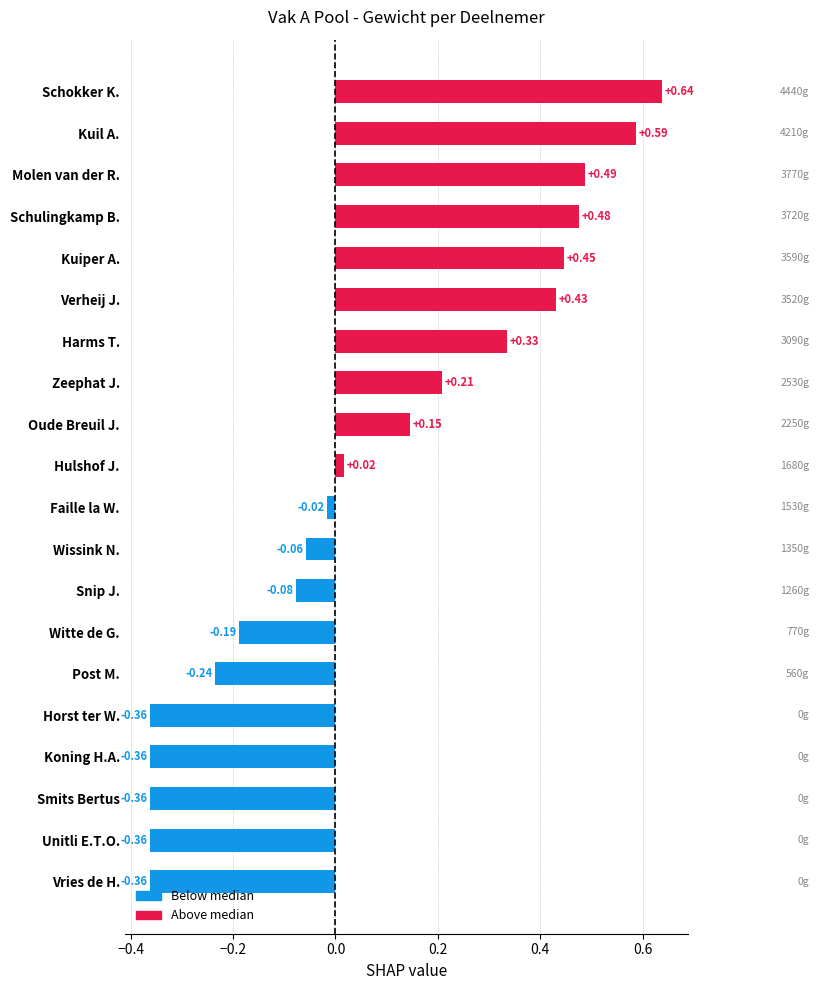

Does the chart contain stacked bars?

No